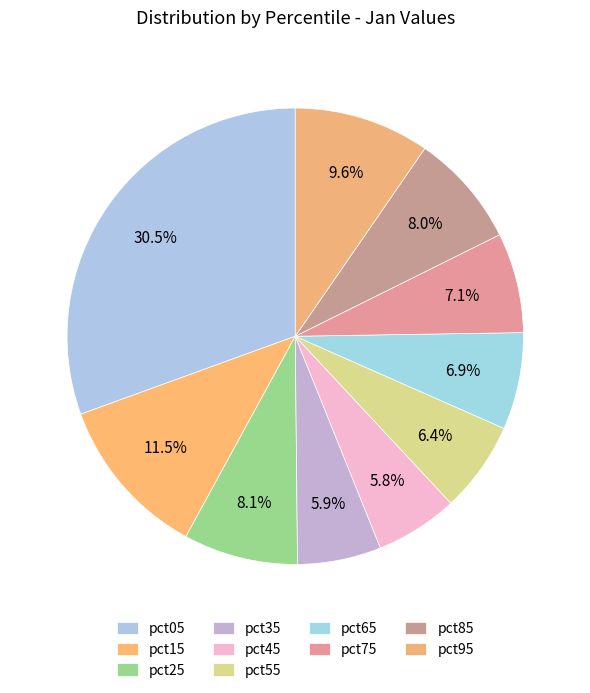

To the nearest percent, what is the combined percentage of pct15 and pct65?

18%